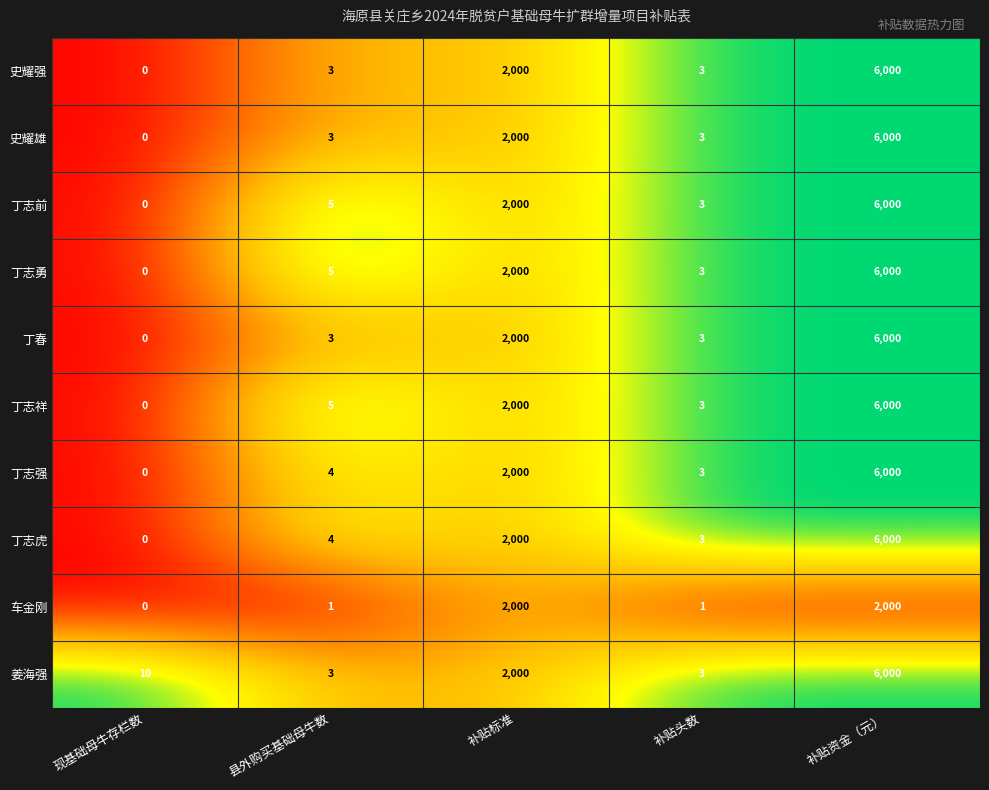

At how many categories does at least one series exceed 0?

5